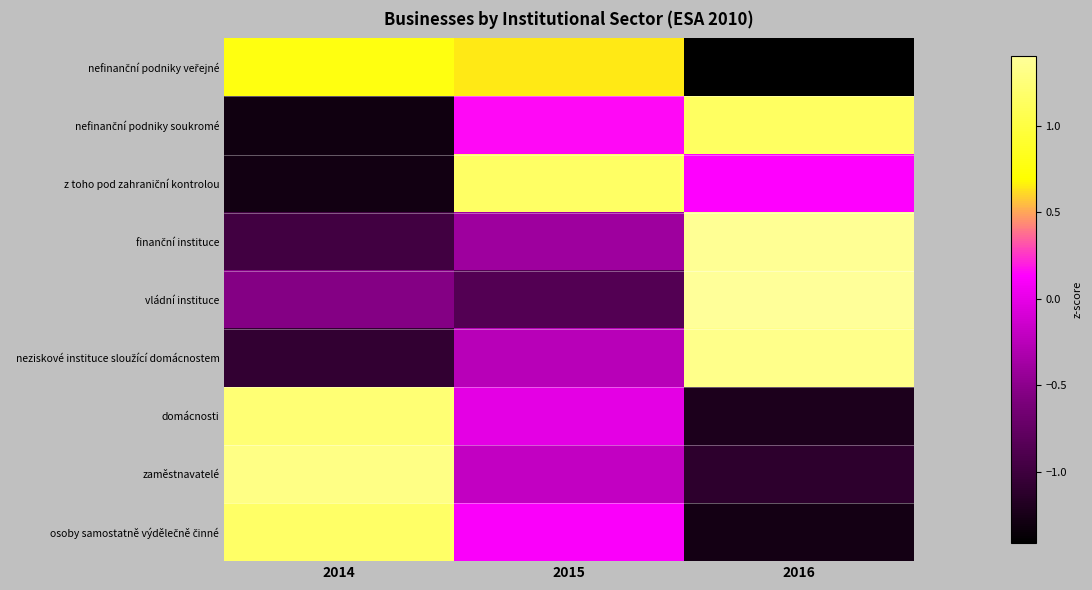

How many data points does each series have?

3